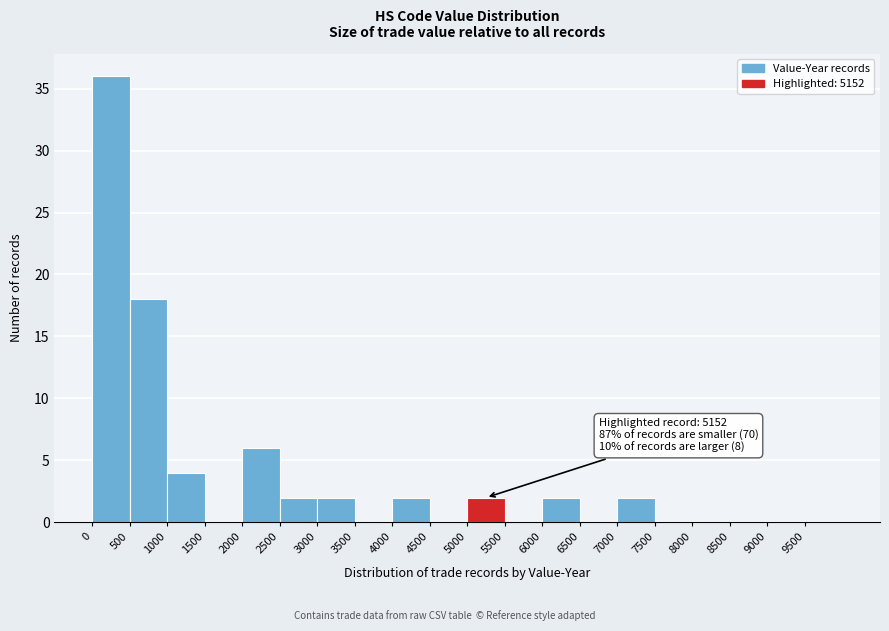

Over which range of the x-axis is the bar tallest?

0 to 500